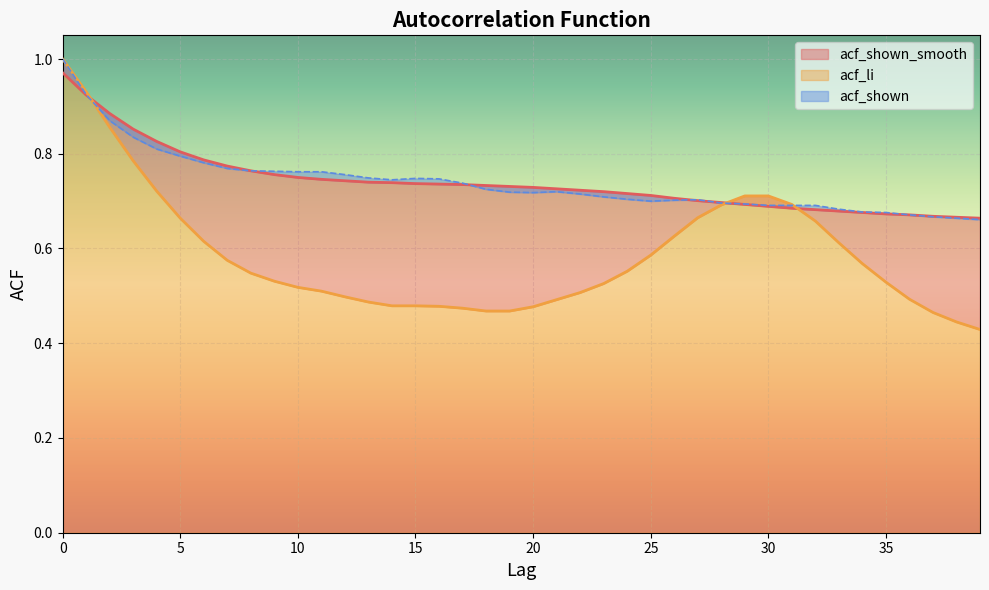

True or false: acf_shown_smooth and acf_li intersect in this chart.

True